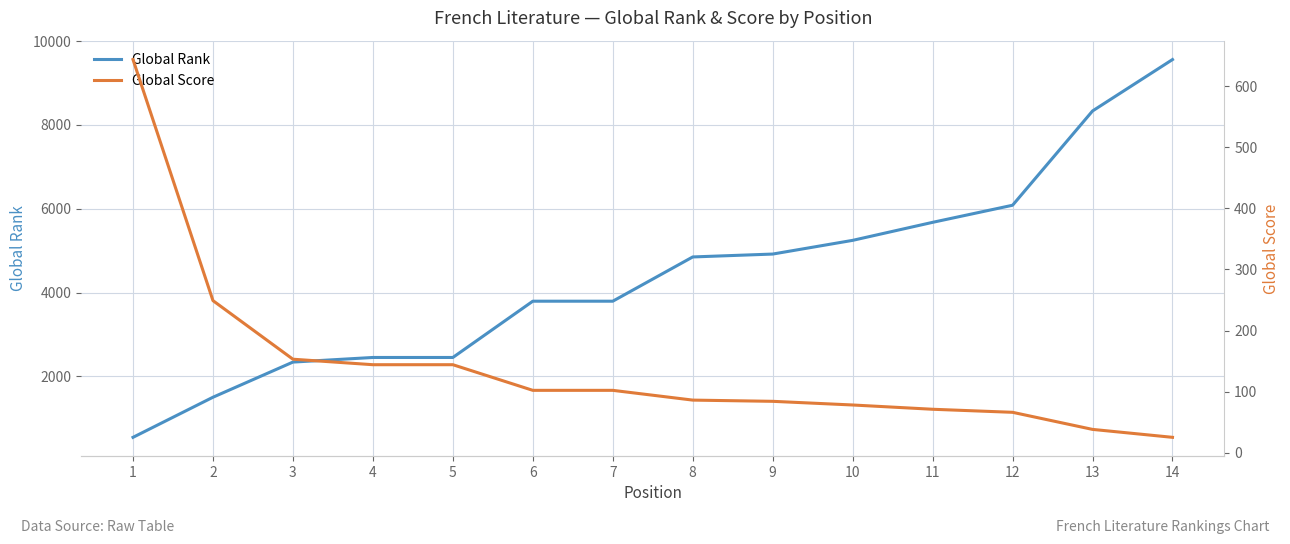

What is the sum of all Global Rank values?

61548